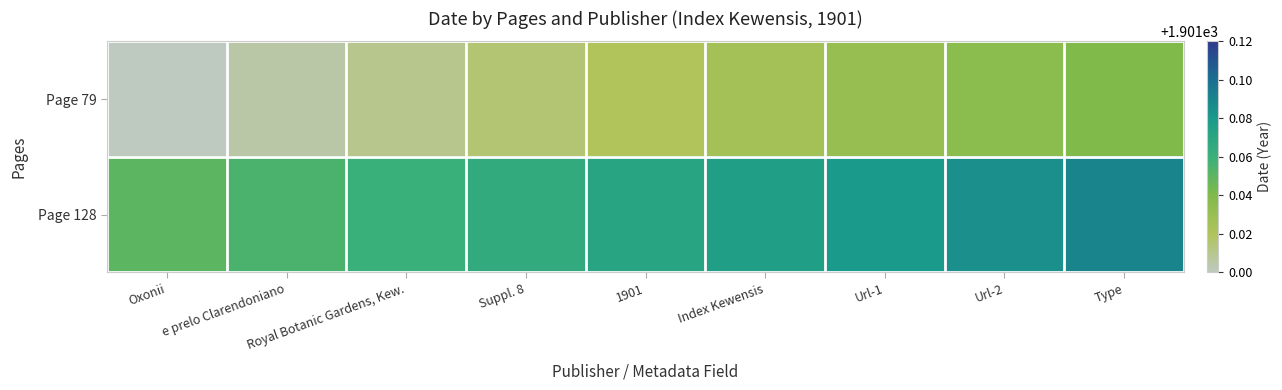

Which series has the largest total across all categories?

Page 128